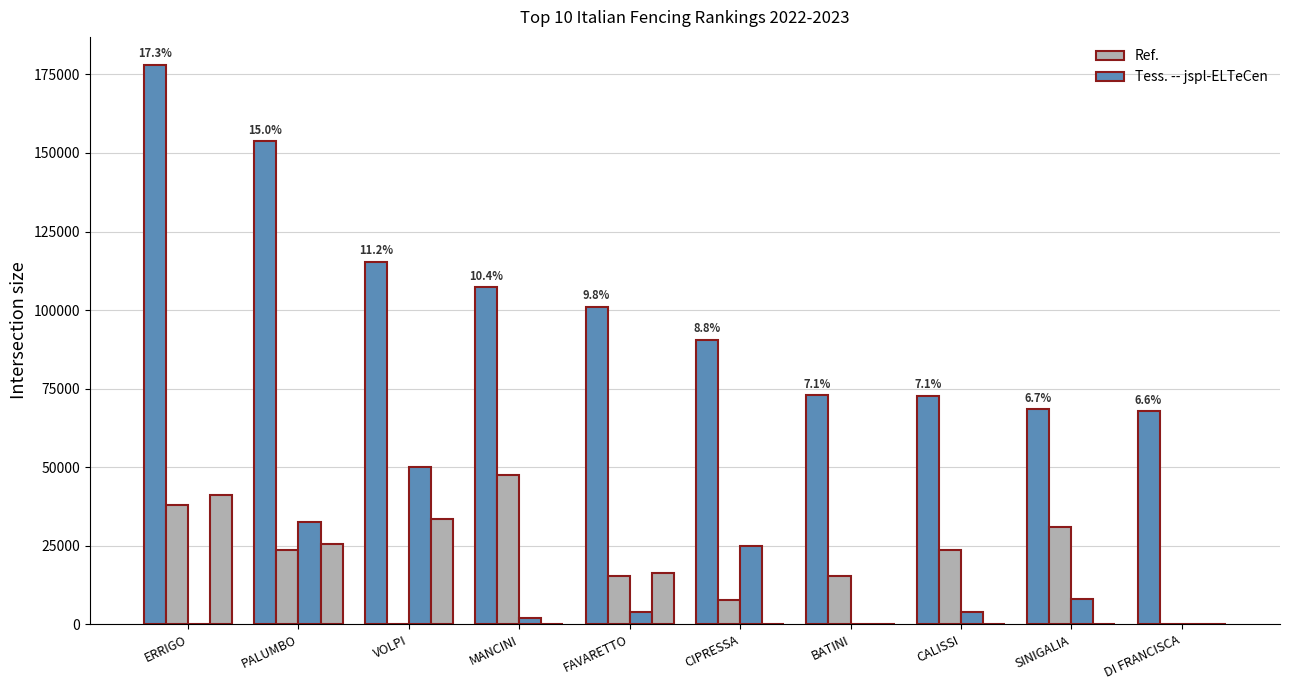

Count the number of data series in this chart.

4